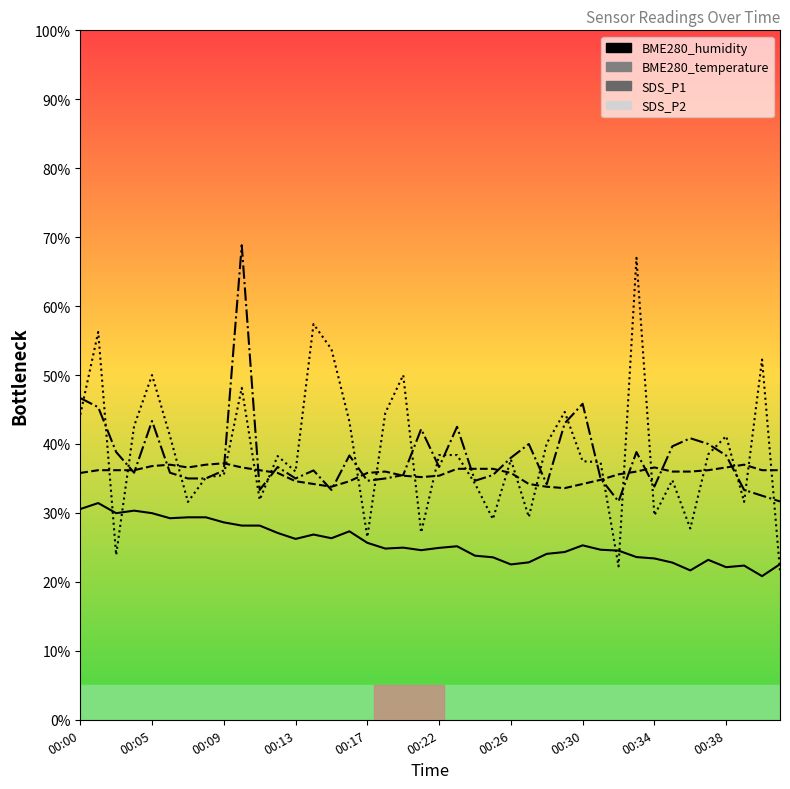

True or false: BME280_temperature has more than 0 points higher than both neighbors.

True